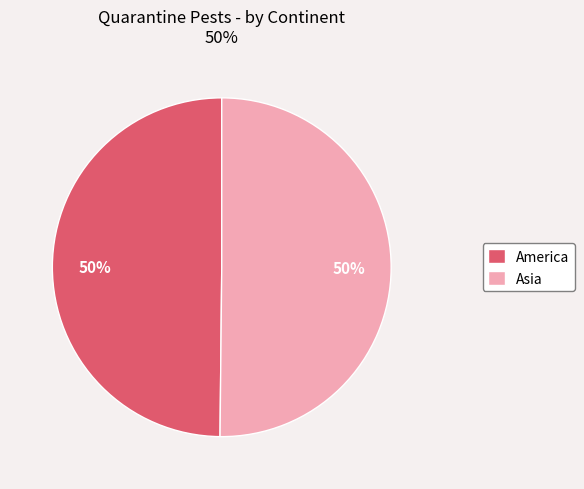

To the nearest percent, what is the average slice percentage?

50%